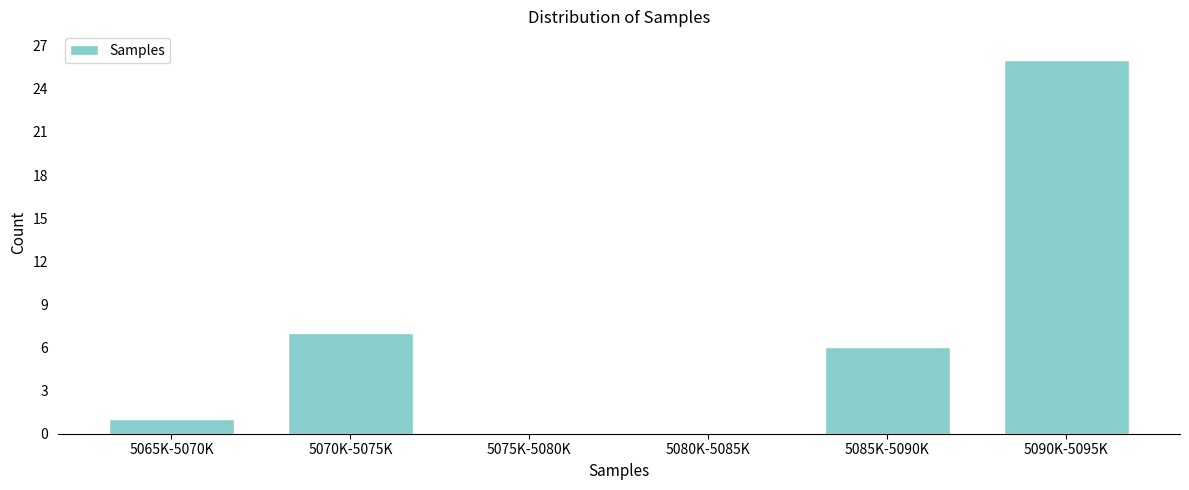

Reading left to right, what are all the values shown in this chart?

5065K-5070K=1	5070K-5075K=7	5075K-5080K=0	5080K-5085K=0	5085K-5090K=6	5090K-5095K=26